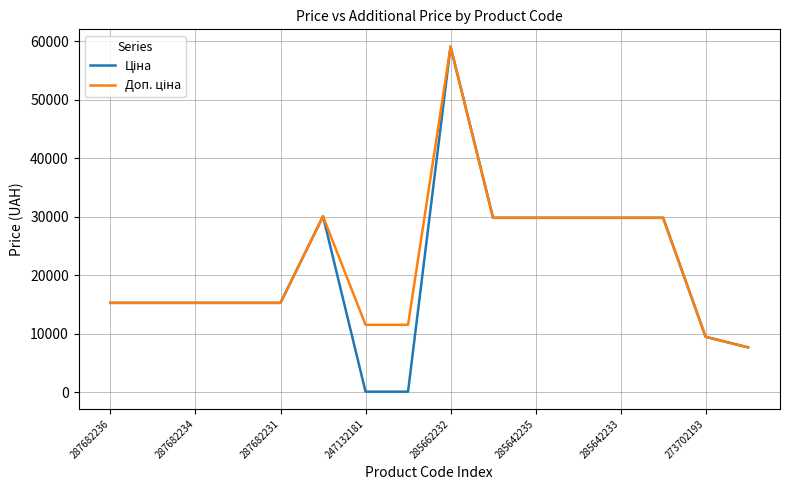

What is the greatest value displayed?

59075.7